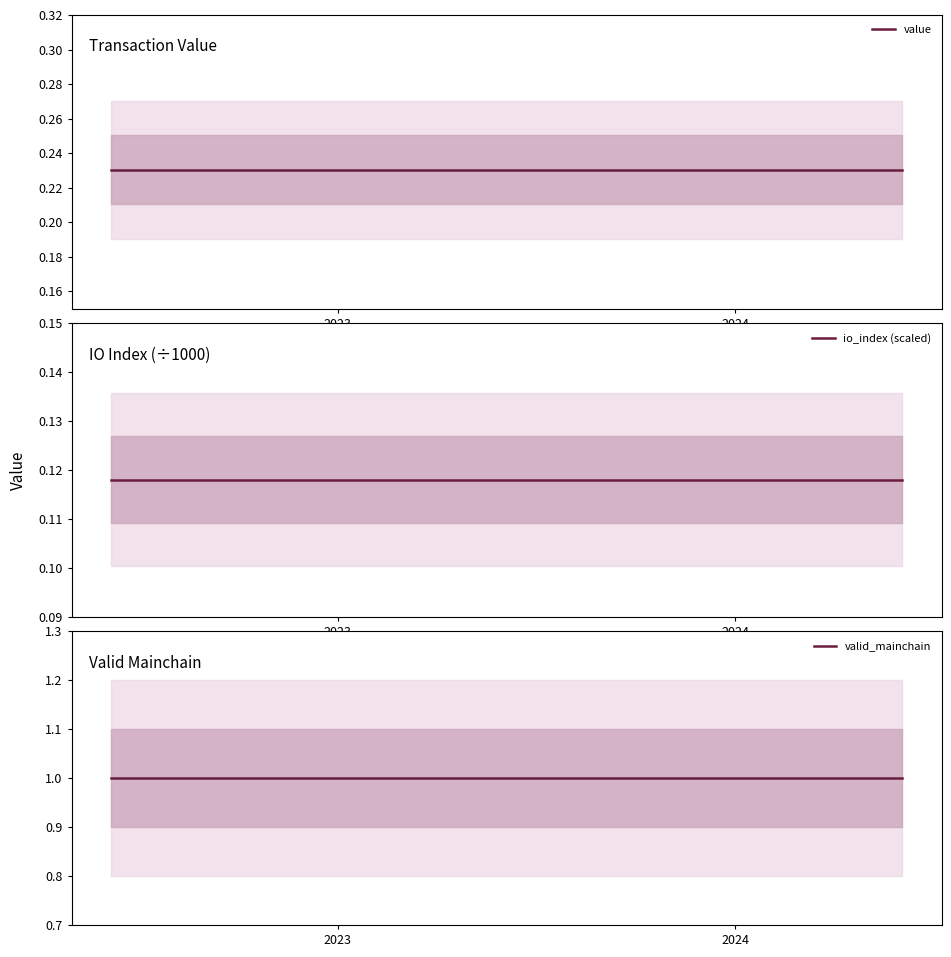

True or false: value and valid_mainchain cross at least once.

False